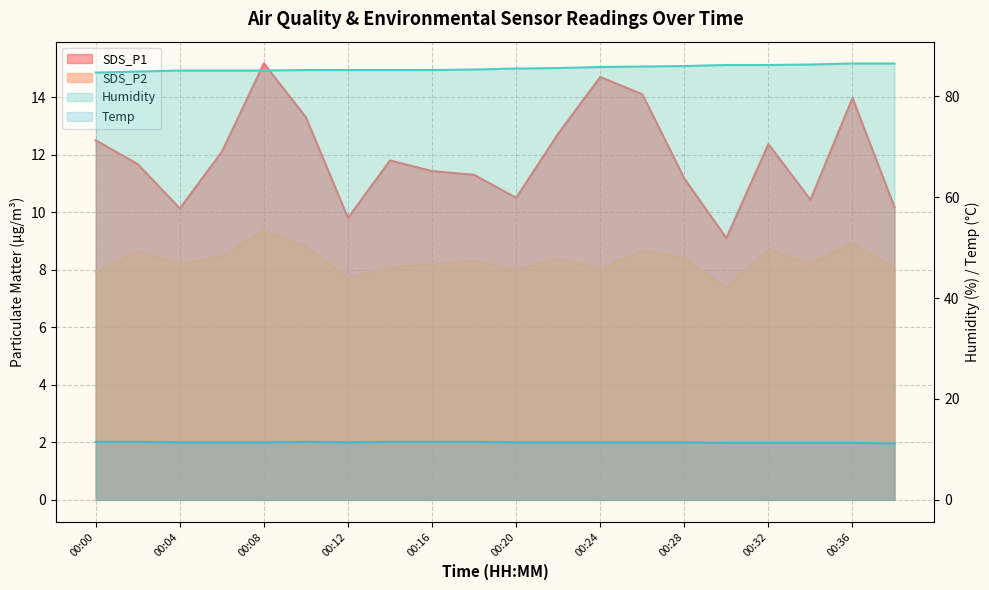

What is the value of the SDS_P2 point at the 16th from the left?

7.4